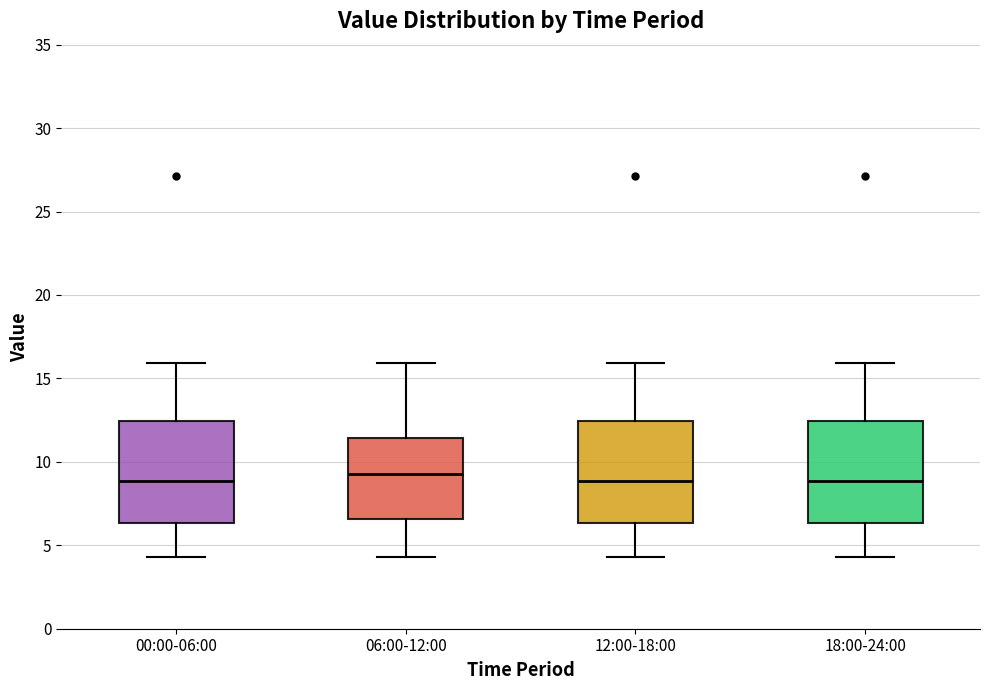

Reading left to right, read every box against the y-axis: the position of its median line, the range the box covers, and the ends of its whiskers. The values are not printed on the chart, so give them approximately, as read against the axis.

00:00-06:00: median 9.0, box 6.5 to 12.5, whiskers 4.5 to 16.0
06:00-12:00: median 9.5, box 6.5 to 11.5, whiskers 4.5 to 16.0
12:00-18:00: median 9.0, box 6.5 to 12.5, whiskers 4.5 to 16.0
18:00-24:00: median 9.0, box 6.5 to 12.5, whiskers 4.5 to 16.0